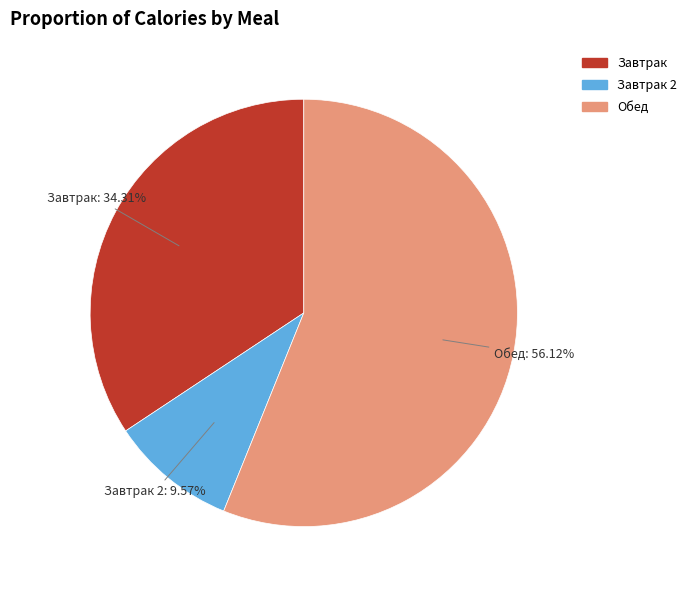

Does any single category account for the majority?

Yes